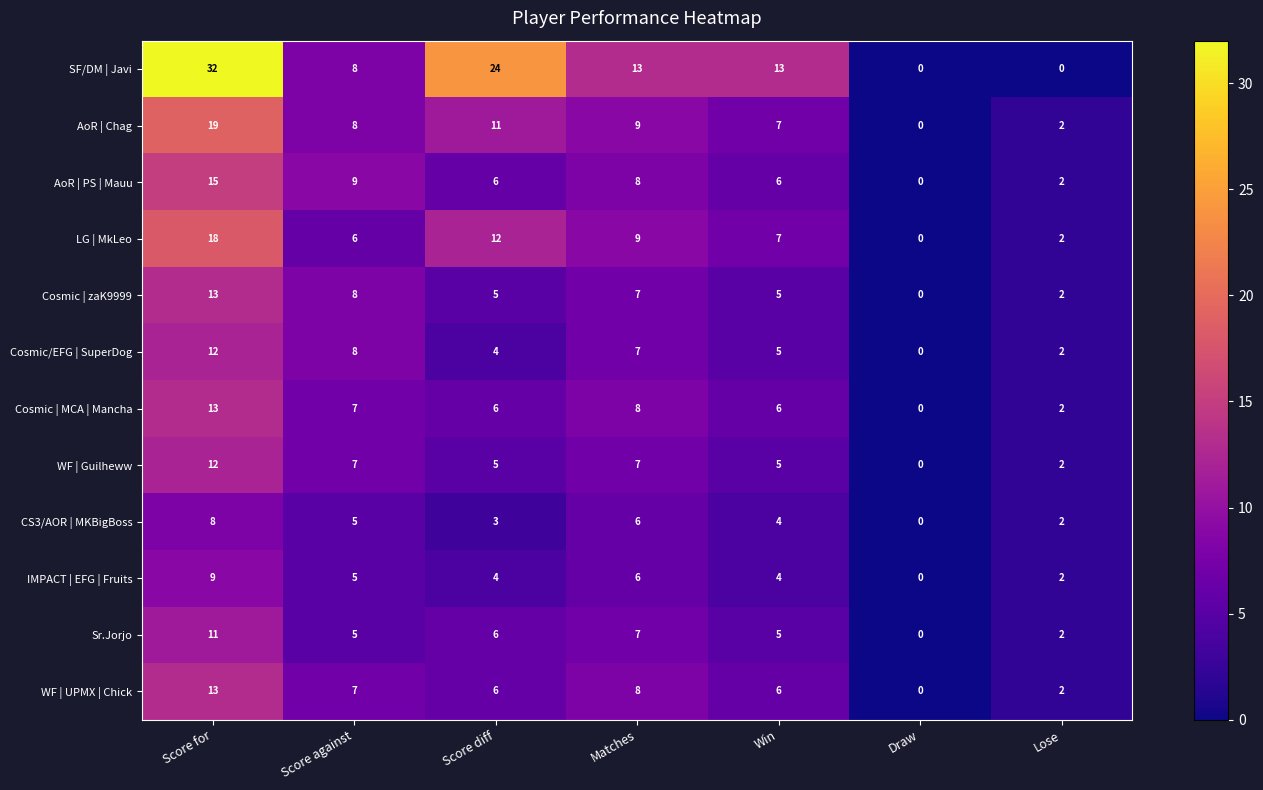

What is the difference between the maximum and minimum values in the CS3/AOR | MKBigBoss series?

8